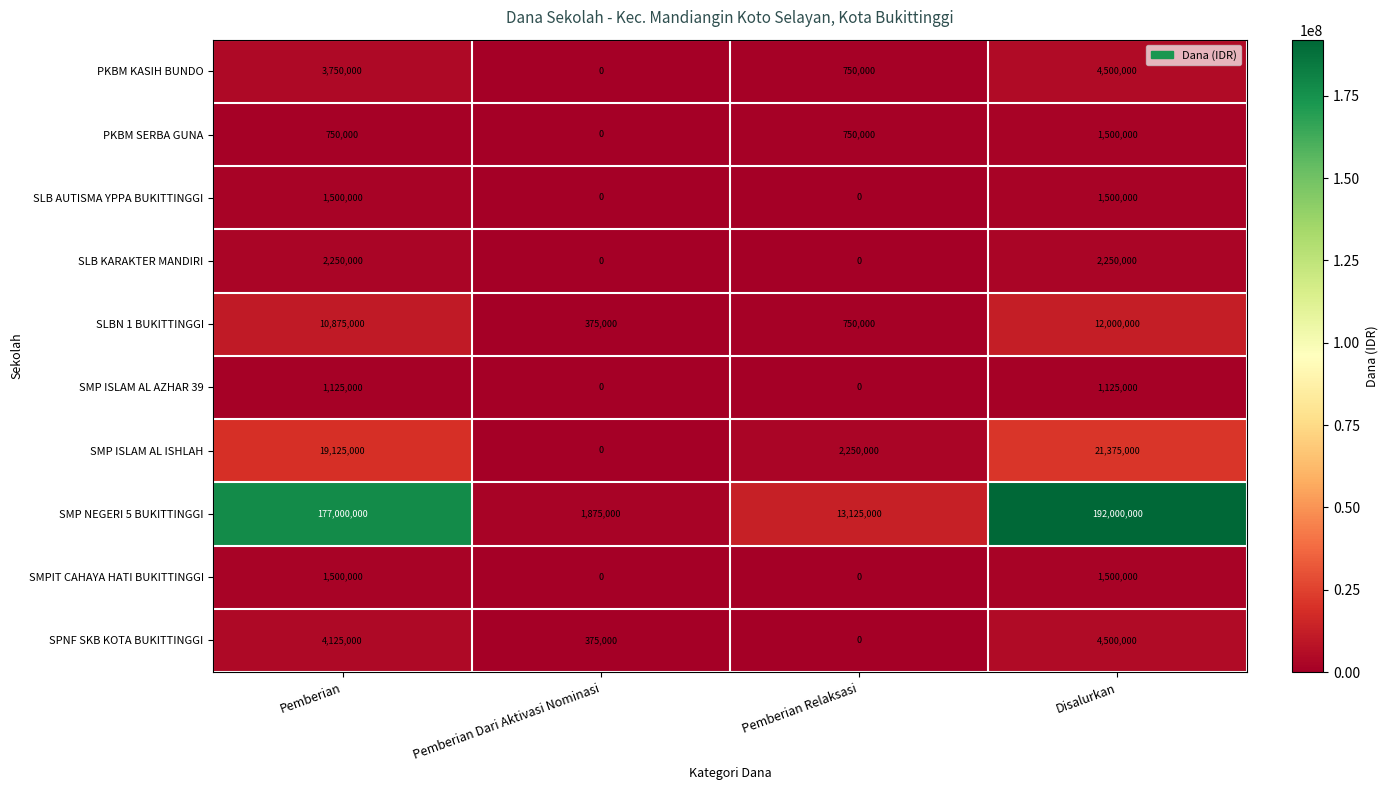

At which label is SMP NEGERI 5 BUKITTINGGI closest to 96937500?

Pemberian